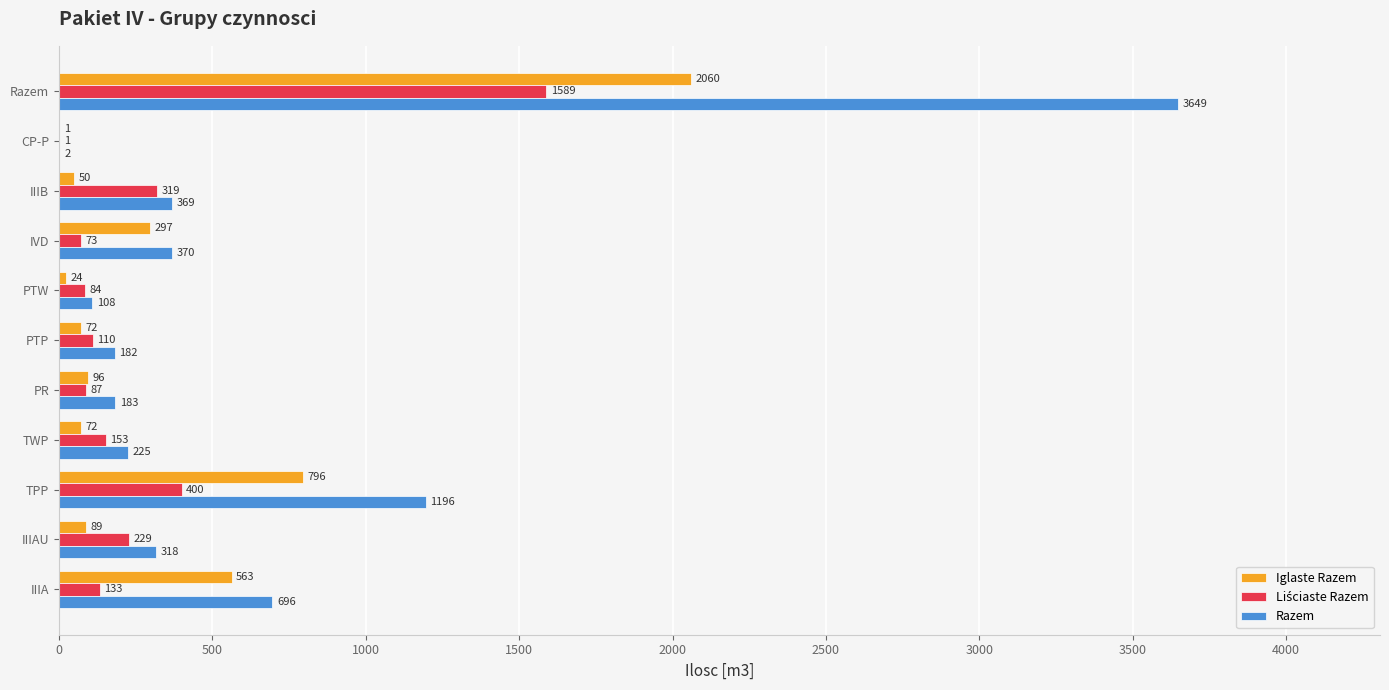

What is the sum of all Razem values?

7298